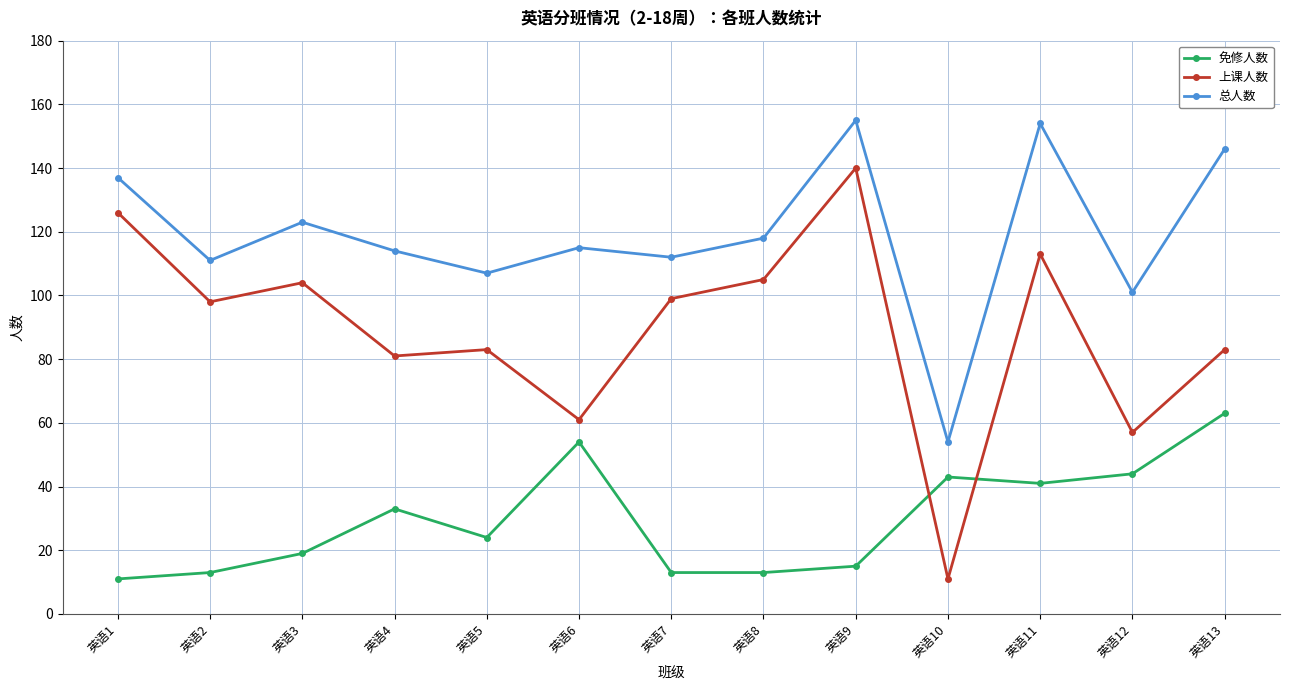

How many interior local peaks does the 免修人数 series have?

3